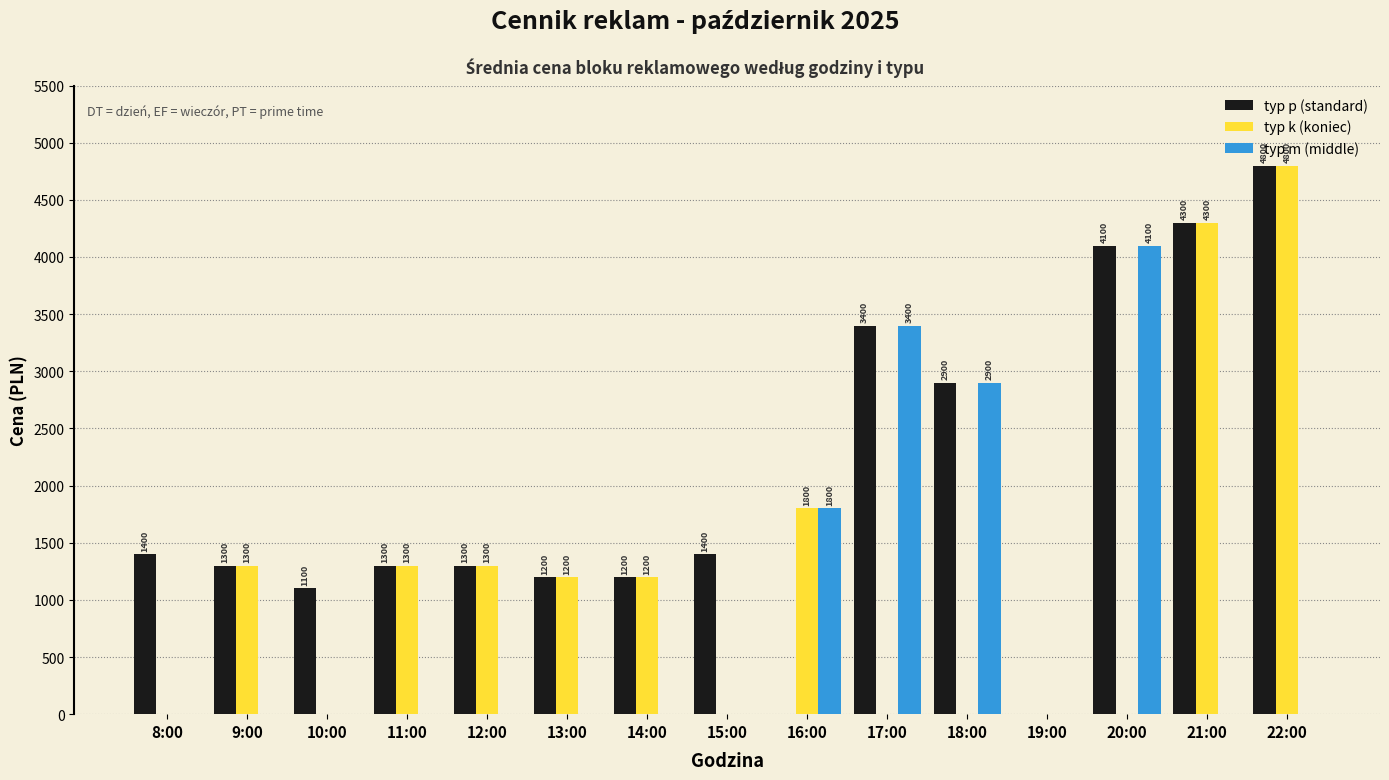

Which series changed the most between 20:00 and 21:00?

typ k (koniec)